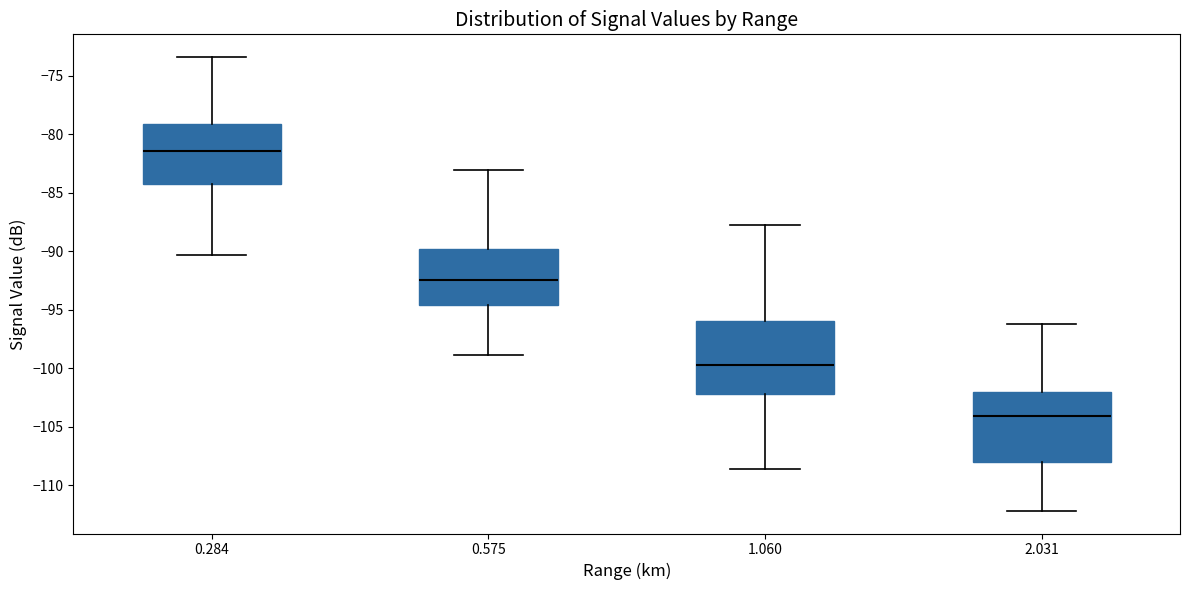

Reading left to right, transcribe this box plot: for each box, give where its median line is, the range the box spans, and where its two whiskers end, as read against the y-axis. The values are not printed on the chart, so give them approximately, as read against the axis.

0.284: median -81.5, box -84.0 to -79.0, whiskers -90.5 to -73.5
0.575: median -92.5, box -94.5 to -90.0, whiskers -99.0 to -83.0
1.060: median -99.5, box -102.0 to -96.0, whiskers -108.5 to -88.0
2.031: median -104.0, box -108.0 to -102.0, whiskers -112.0 to -96.0